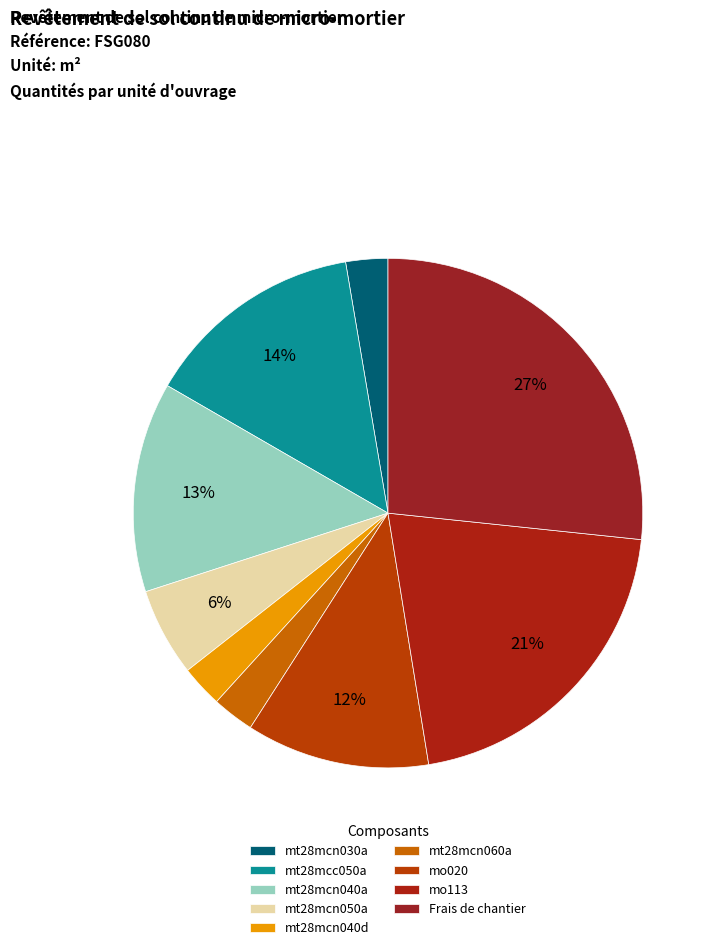

The mt28mcn060a slice represents 1% of the pie. True or false?

False